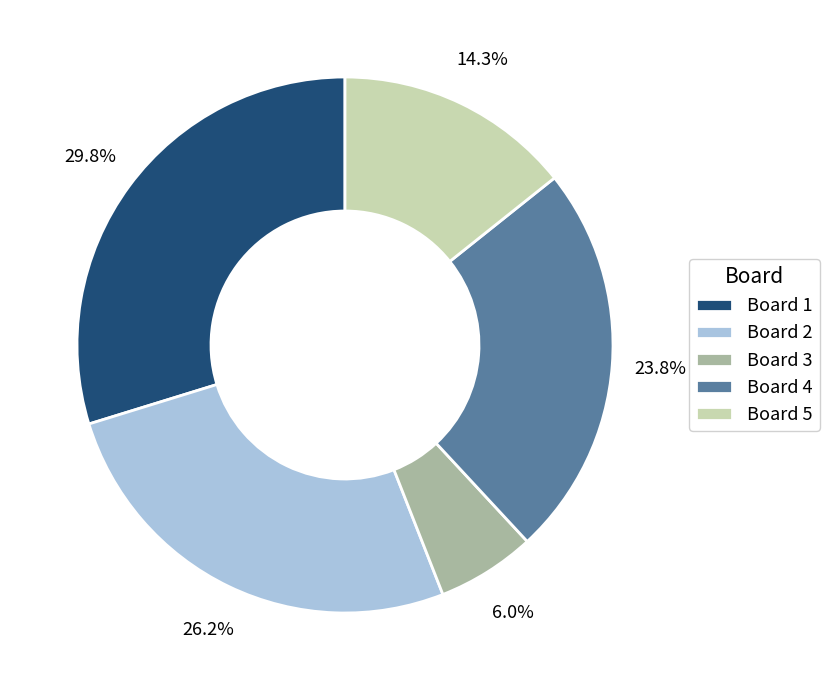

Does any single category account for the majority?

No